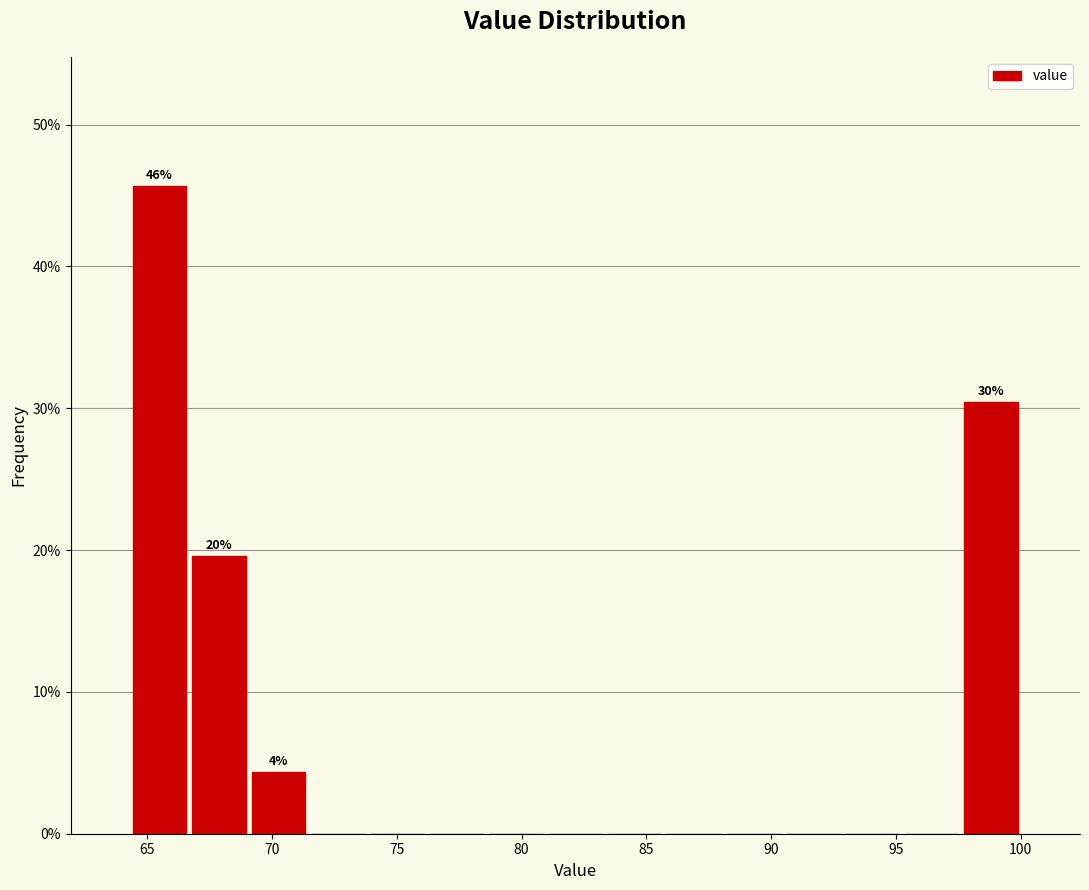

Which range on the x-axis has the tallest bar?

64.5 to 66.5